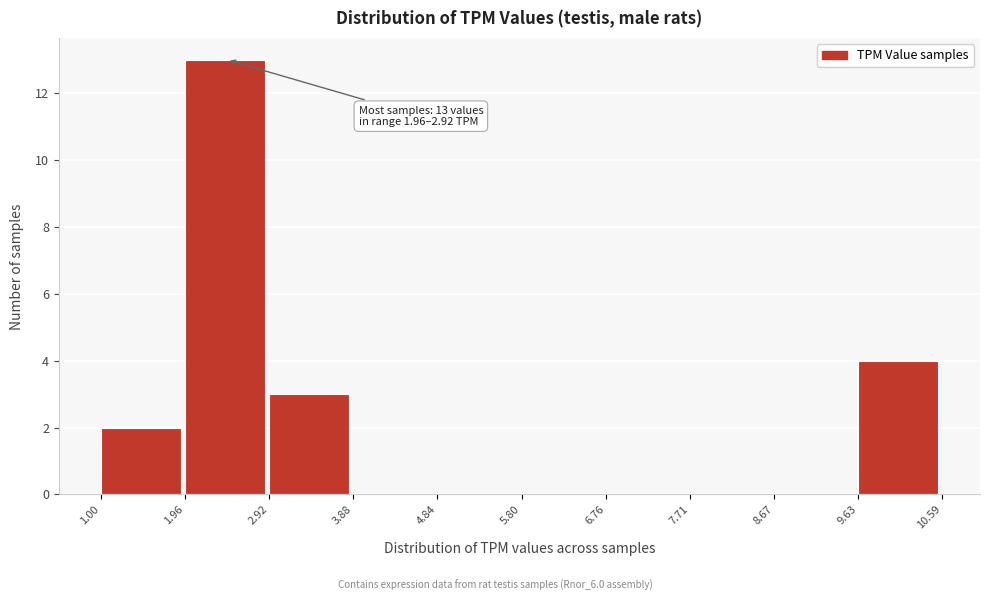

Which range on the x-axis has the tallest bar?

1.96 to 2.92